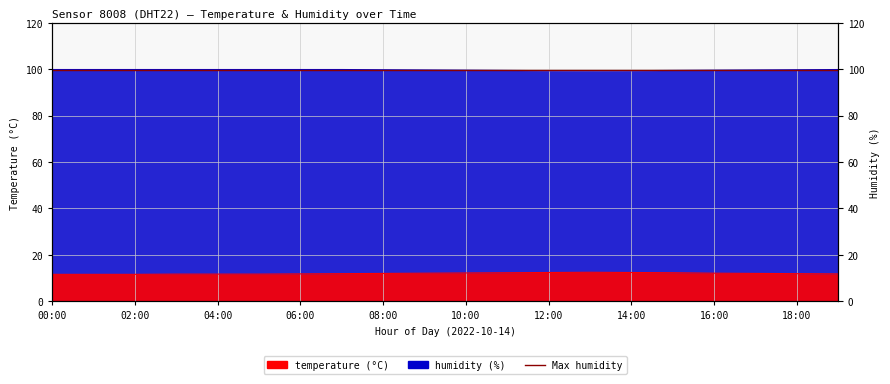

Reading left to right, transcribe all the data shown in this chart.

temperature: 11.6	11.6	11.6	11.7	11.7	11.7	11.8	11.9	12.0	12.1	12.2	12.3	12.4	12.5	12.4	12.3	12.1	12.0	11.9	11.8
humidity: 99.9	99.9	99.9	99.9	99.9	99.9	99.9	99.9	99.8	99.7	99.6	99.5	99.4	99.3	99.4	99.5	99.6	99.7	99.8	99.9